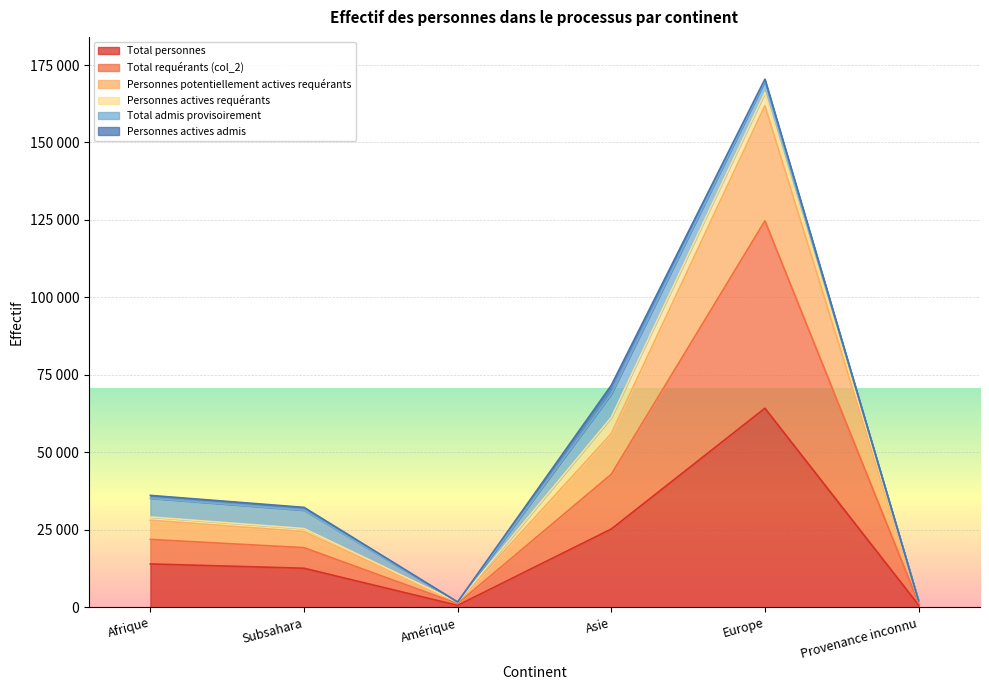

True or false: Total requérants (col_2) and Total personnes cross at least once.

False